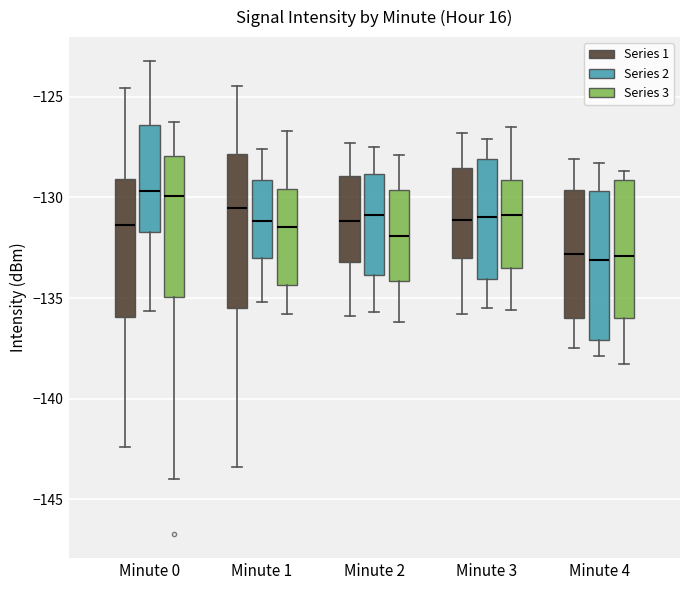

Reading left to right, transcribe this box plot: for each box, give where its median line is, the range the box spans, and where its two whiskers end, as read against the y-axis. The values are not printed on the chart, so give them approximately, as read against the axis.

Minute 0 (Series 1): median -131.5, box -136.0 to -129.0, whiskers -142.5 to -124.5
Minute 0 (Series 2): median -129.5, box -131.5 to -126.5, whiskers -135.5 to -123.0
Minute 0 (Series 3): median -130.0, box -135.0 to -128.0, whiskers -144.0 to -126.5
Minute 1 (Series 1): median -130.5, box -135.5 to -128.0, whiskers -143.5 to -124.5
Minute 1 (Series 2): median -131.0, box -133.0 to -129.0, whiskers -135.0 to -127.5
Minute 1 (Series 3): median -131.5, box -134.5 to -129.5, whiskers -136.0 to -126.5
Minute 2 (Series 1): median -131.0, box -133.0 to -129.0, whiskers -136.0 to -127.5
Minute 2 (Series 2): median -131.0, box -134.0 to -129.0, whiskers -135.5 to -127.5
Minute 2 (Series 3): median -132.0, box -134.0 to -129.5, whiskers -136.0 to -128.0
Minute 3 (Series 1): median -131.0, box -133.0 to -128.5, whiskers -136.0 to -127.0
Minute 3 (Series 2): median -131.0, box -134.0 to -128.0, whiskers -135.5 to -127.0
Minute 3 (Series 3): median -131.0, box -133.5 to -129.0, whiskers -135.5 to -126.5
Minute 4 (Series 1): median -133.0, box -136.0 to -129.5, whiskers -137.5 to -128.0
Minute 4 (Series 2): median -133.0, box -137.0 to -129.5, whiskers -138.0 to -128.5
Minute 4 (Series 3): median -133.0, box -136.0 to -129.0, whiskers -138.5 to -128.5